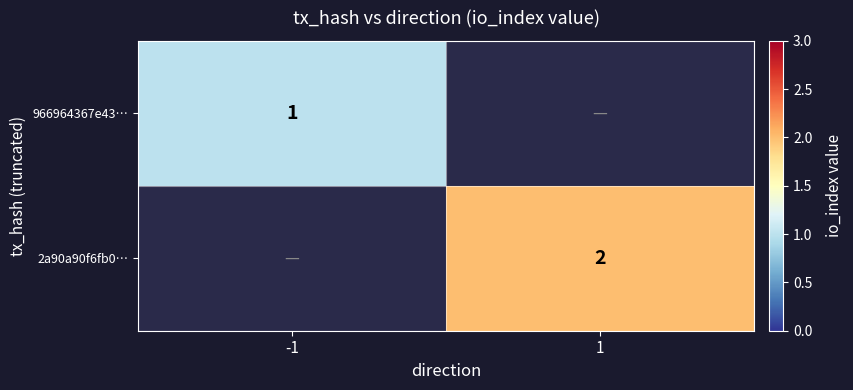

What is the minimum value shown in the chart?

1.0